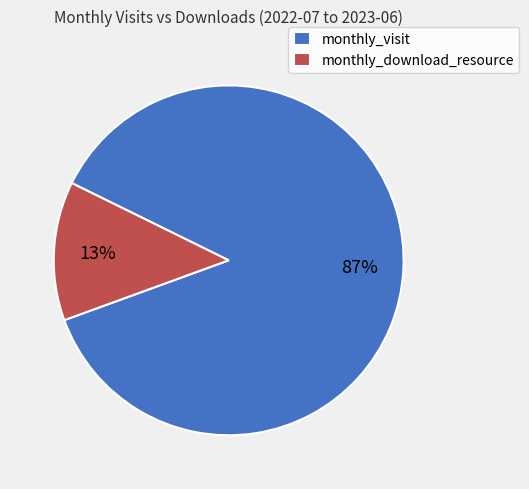

To the nearest percent, what is the average slice percentage?

50%